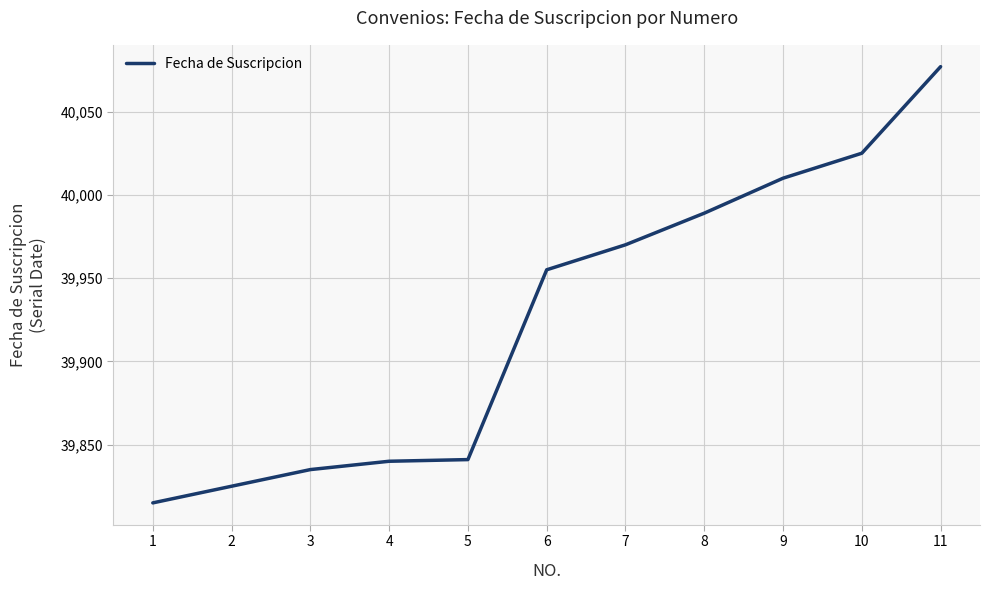

What is the change in value from 1 to 2?

+10